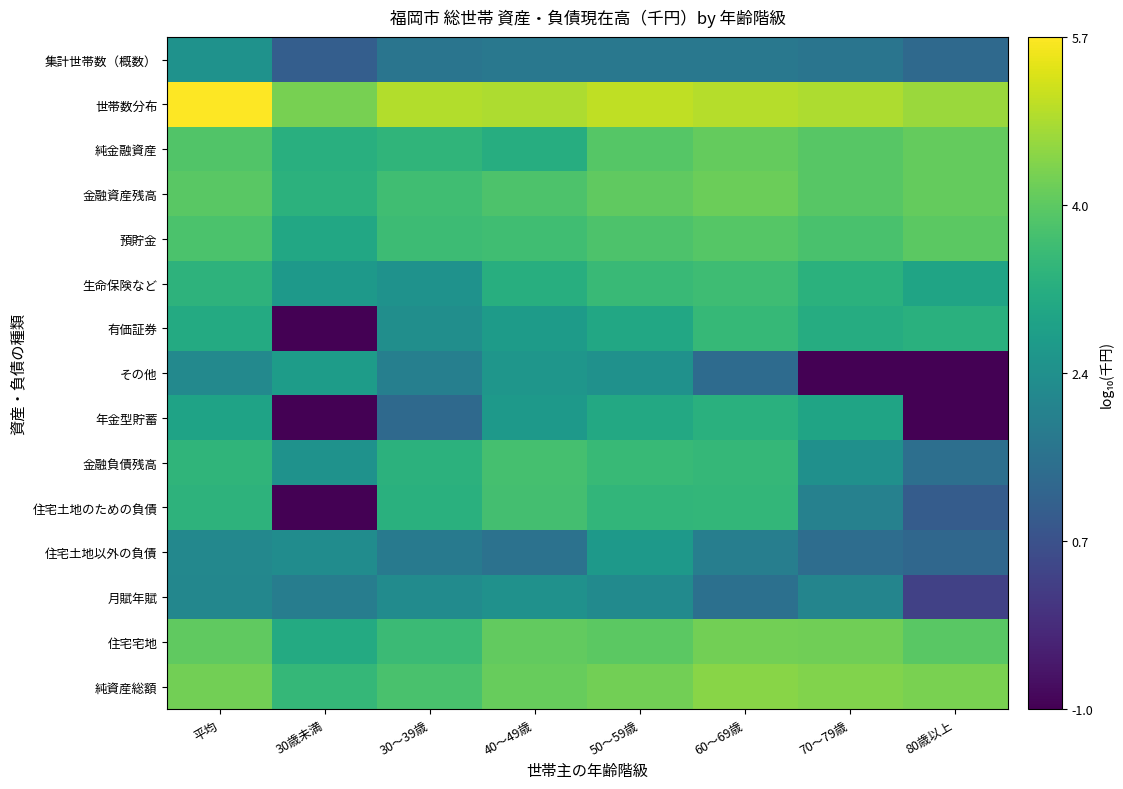

At 80歳以上, list the series in order from largest to smallest.

世帯数分布, 純資産総額, 金融資産残高, 純金融資産, 預貯金, 住宅宅地, 有価証券, 生命保険など, 金融負債残高, 集計世帯数（概数）, 住宅土地以外の負債, 住宅土地のための負債, 月賦年賦, その他, 年金型貯蓄